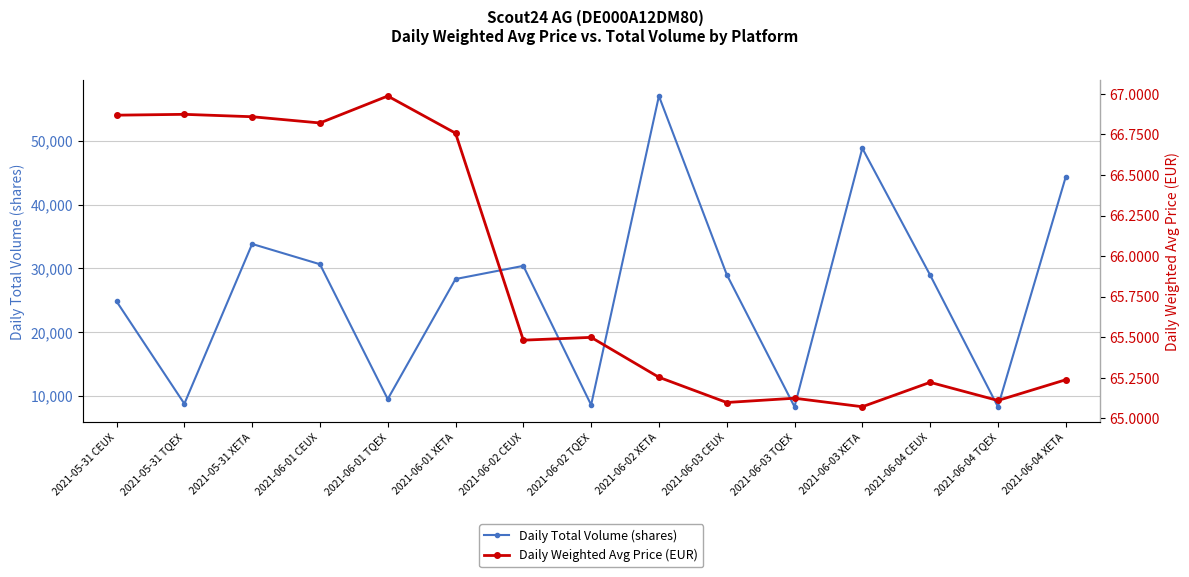

Rank the series at 2021-06-03 XETA from highest to lowest value.

Daily Total Volume (shares), Daily Weighted Avg Price (EUR)